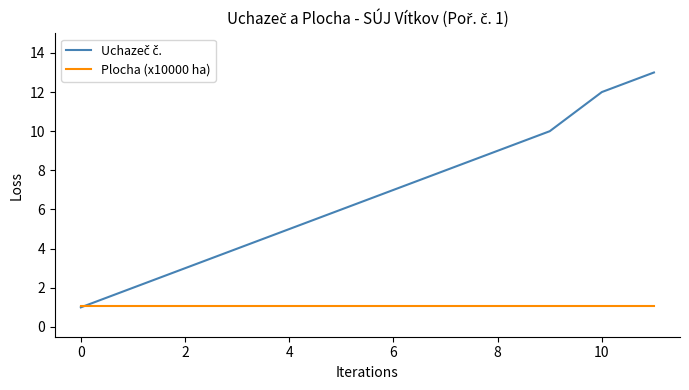

Does the chart display data point markers on the line(s)?

No